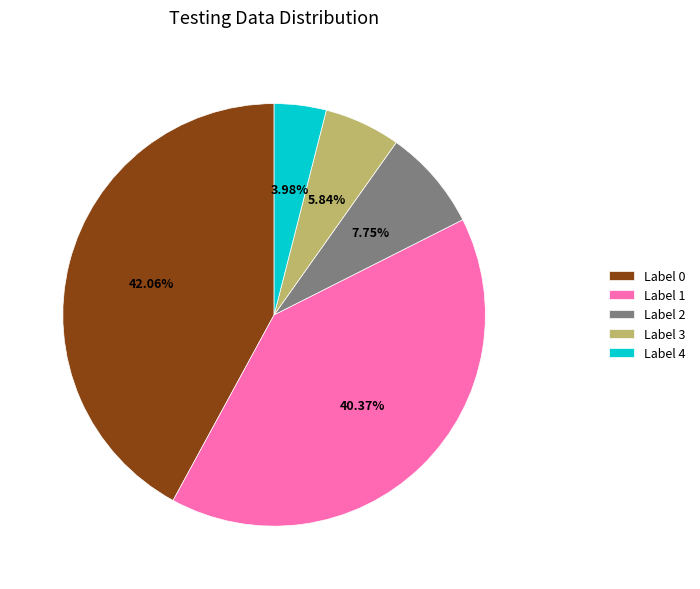

Does any single category account for the majority?

No